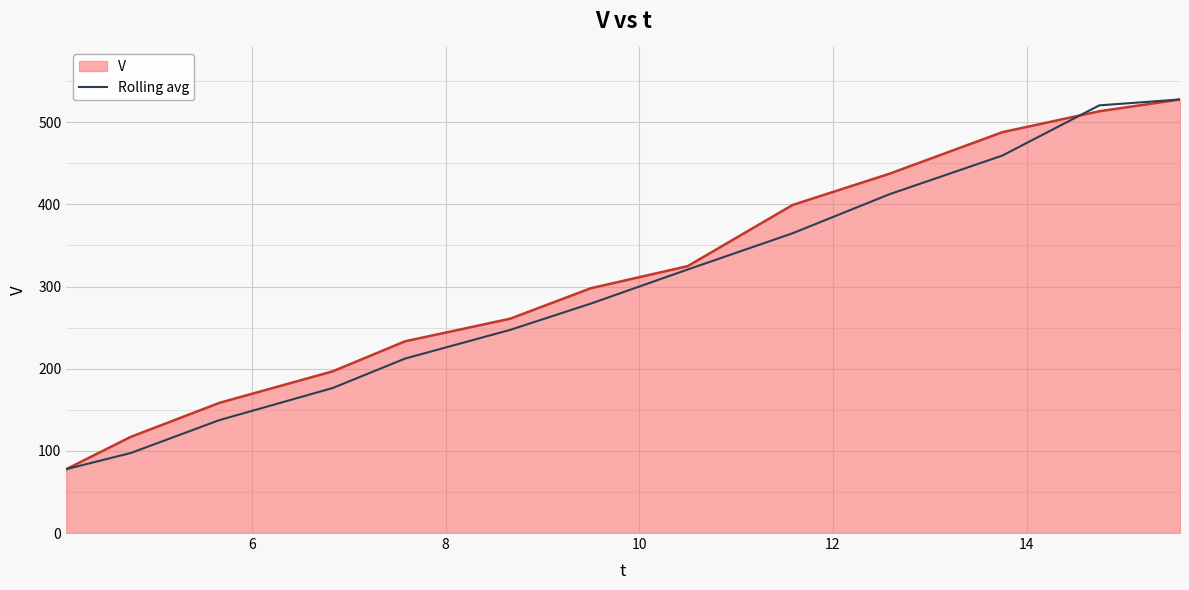

What is the smallest value displayed?

77.7